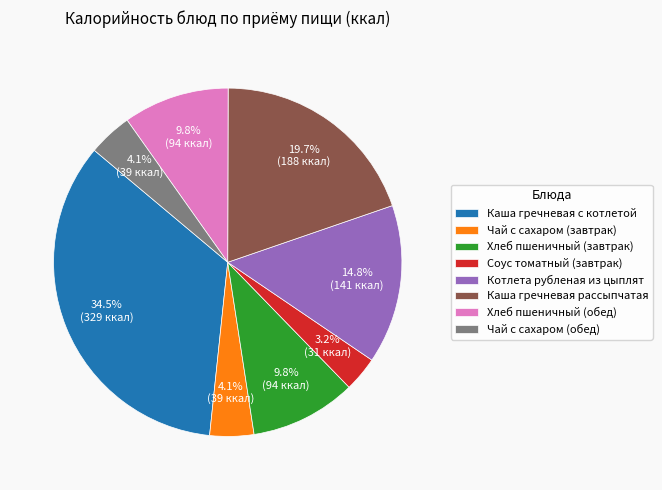

Is it true that Чай с сахаром (завтрак) is 4% of the pie?

True